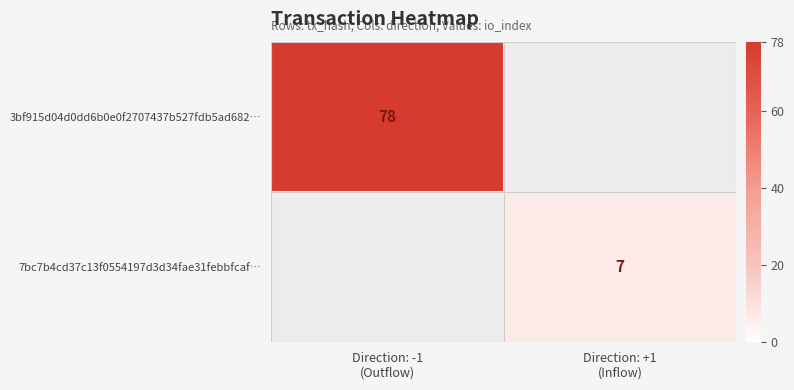

At how many categories does at least one series exceed 40?

1